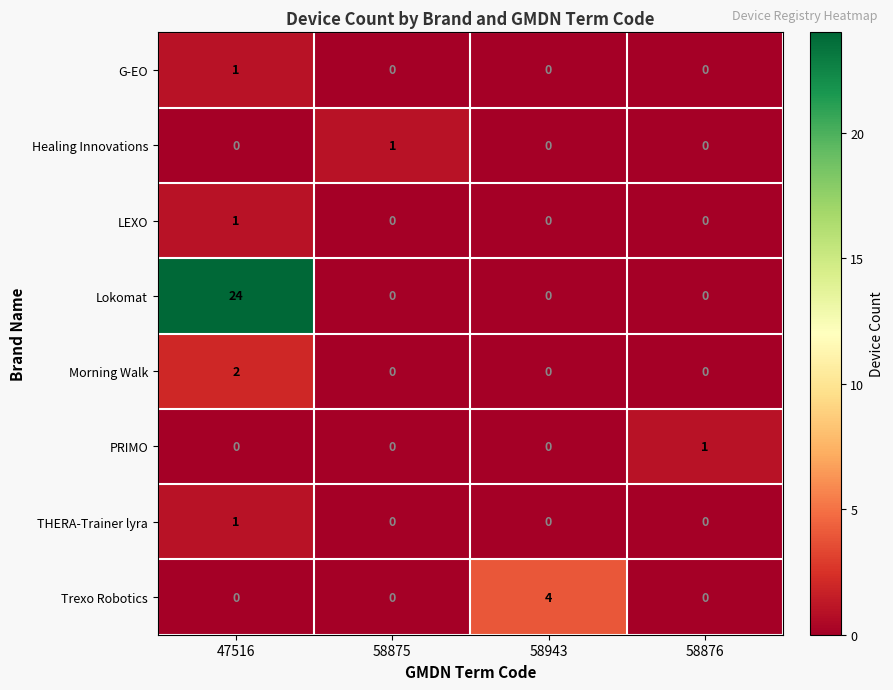

How many positive values does the LEXO series have?

1